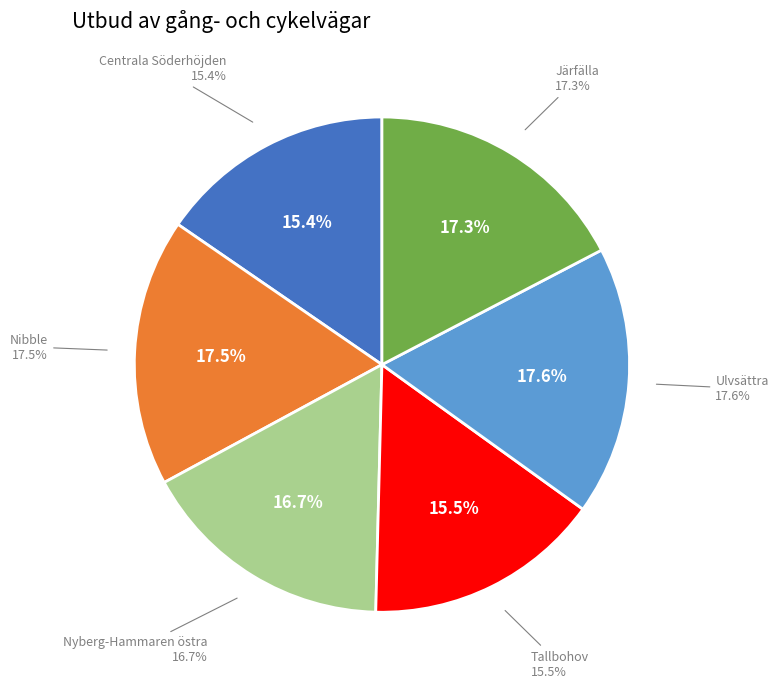

To the nearest percent, what is the combined percentage of Nyberg-Hammaren östra and Tallbohov?

32%